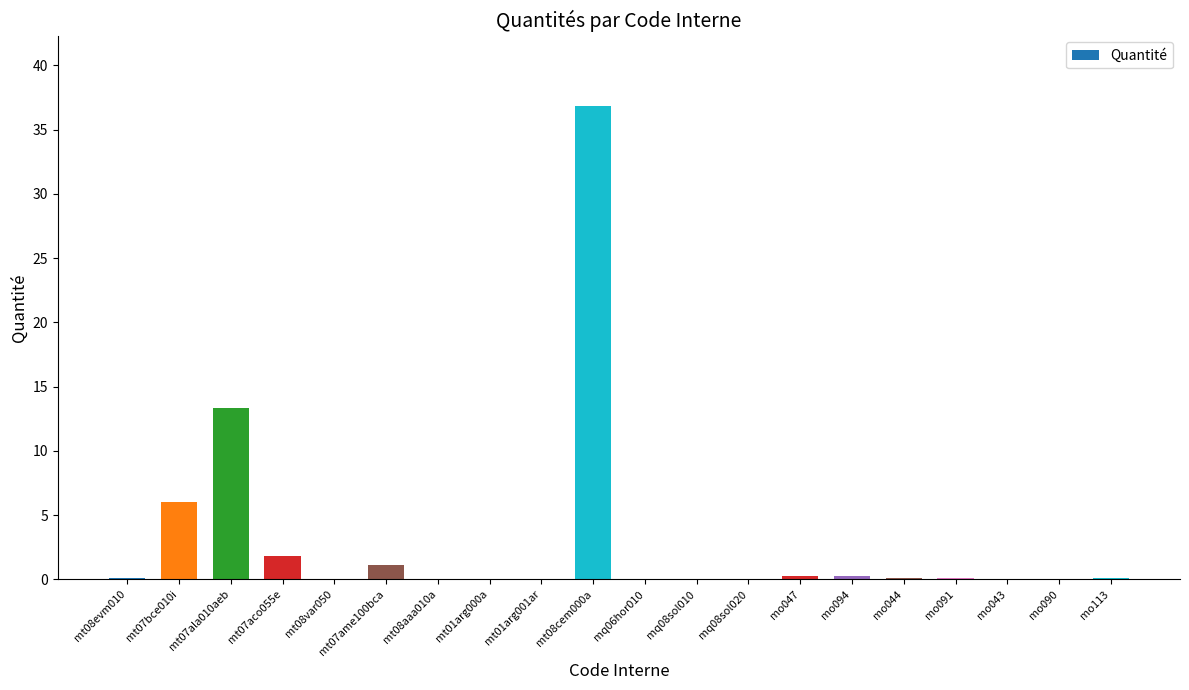

What is the ratio of the value at mt07bce010i to the value at mt07ame100bca?

5.5